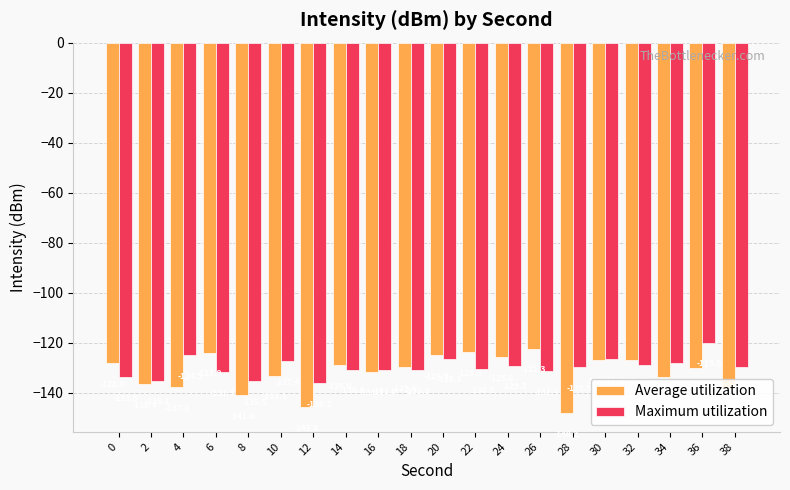

What are all the series names shown in the legend?

Average utilization, Maximum utilization